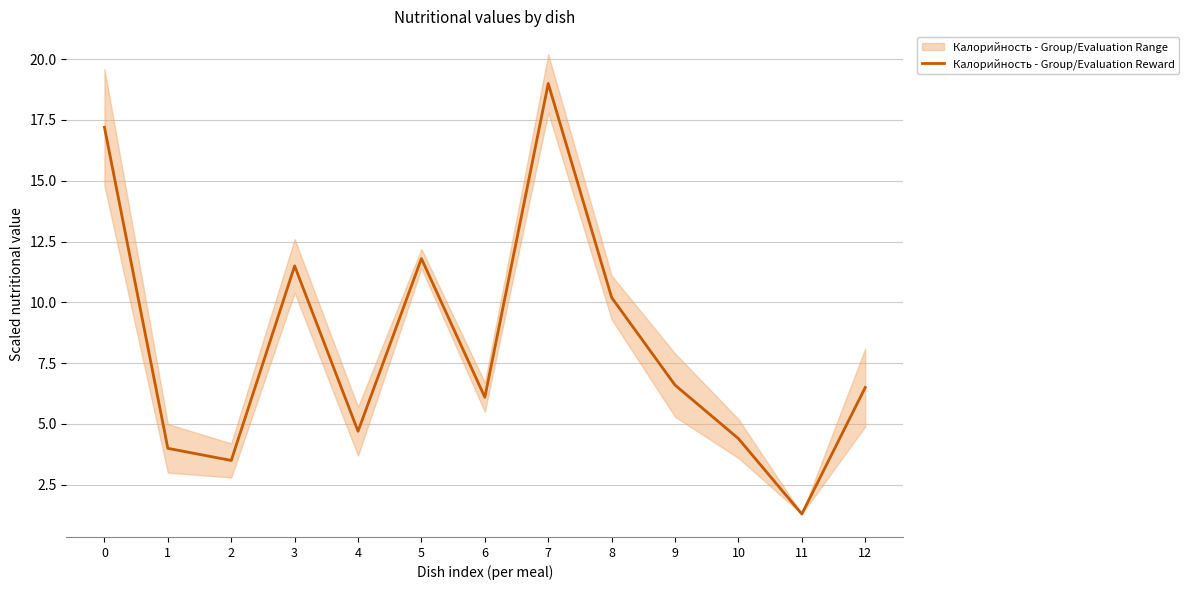

Rank the categories by value from highest to lowest.

7, 0, 5, 3, 8, 9, 12, 6, 4, 10, 1, 2, 11